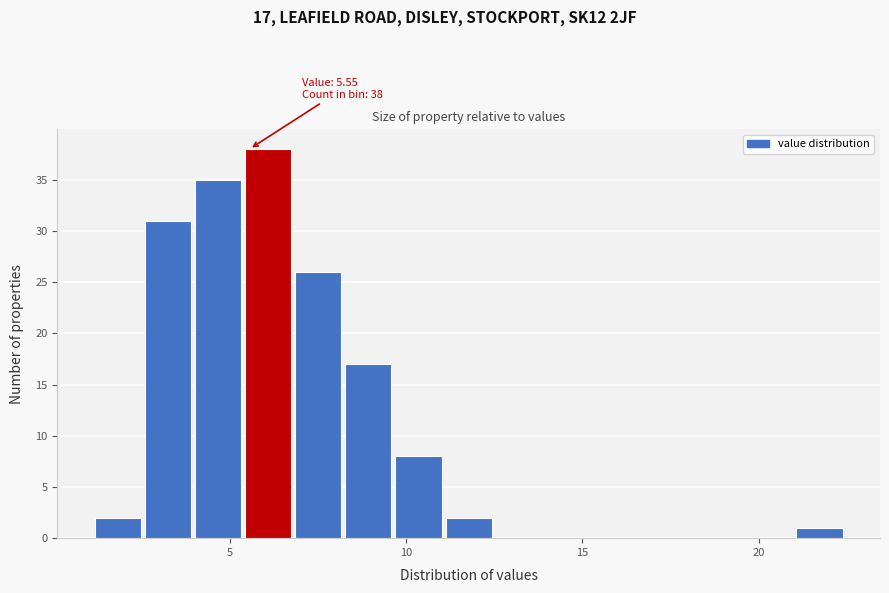

Around what value on the x-axis is the tallest bar? Give the approximate position of its centre, as read against the axis.

6.0